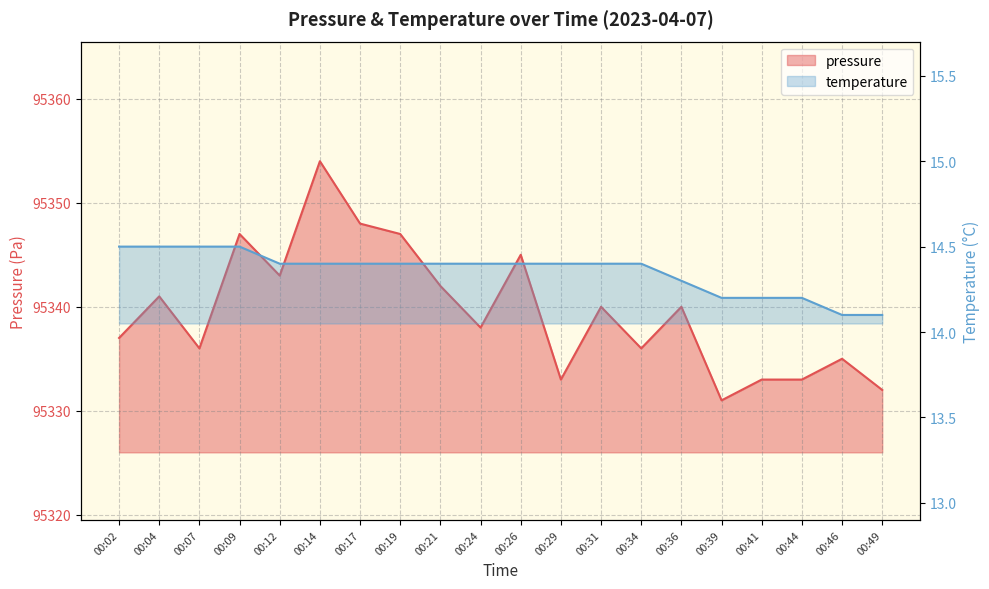

What is the value of the temperature point at the 13th from the left?

14.4